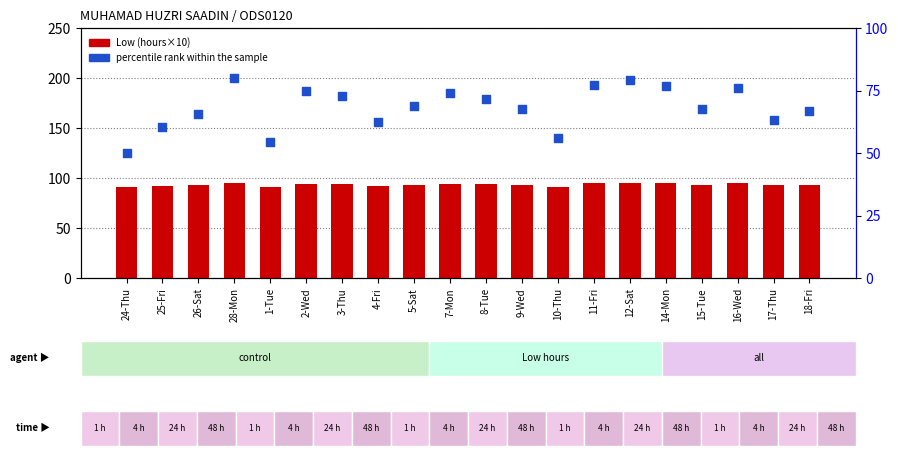

At how many categories does at least one series exceed 54?

20